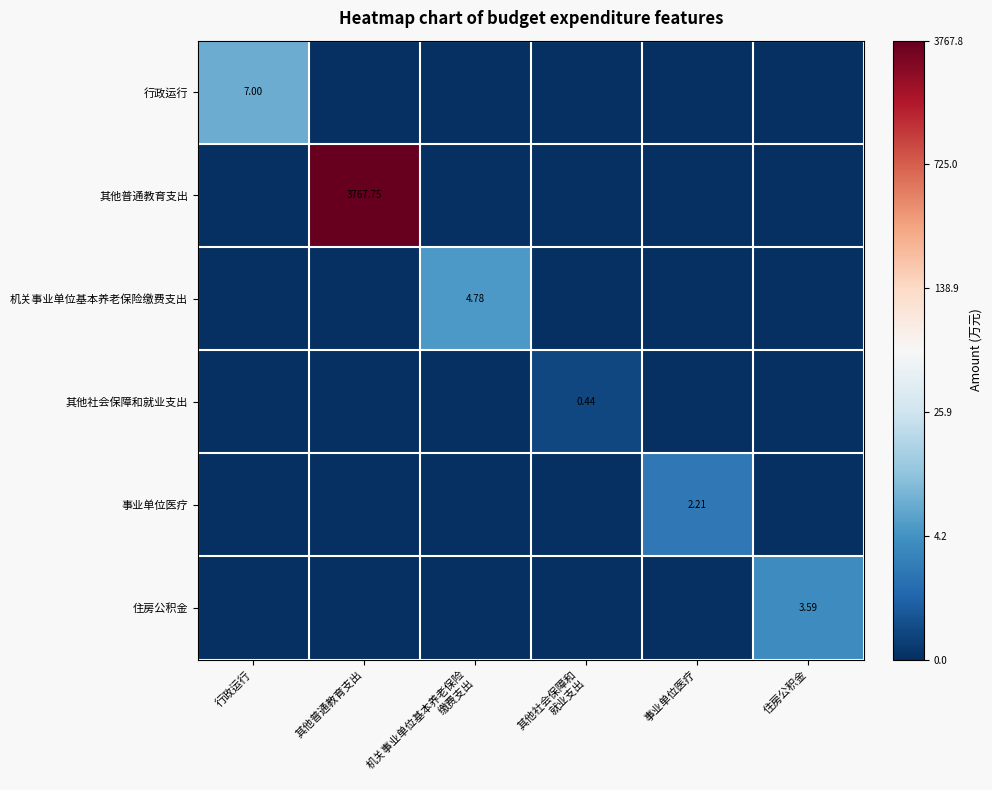

The 住房公积金 series shows 0.9 at 其他普通教育支出. True or false?

False